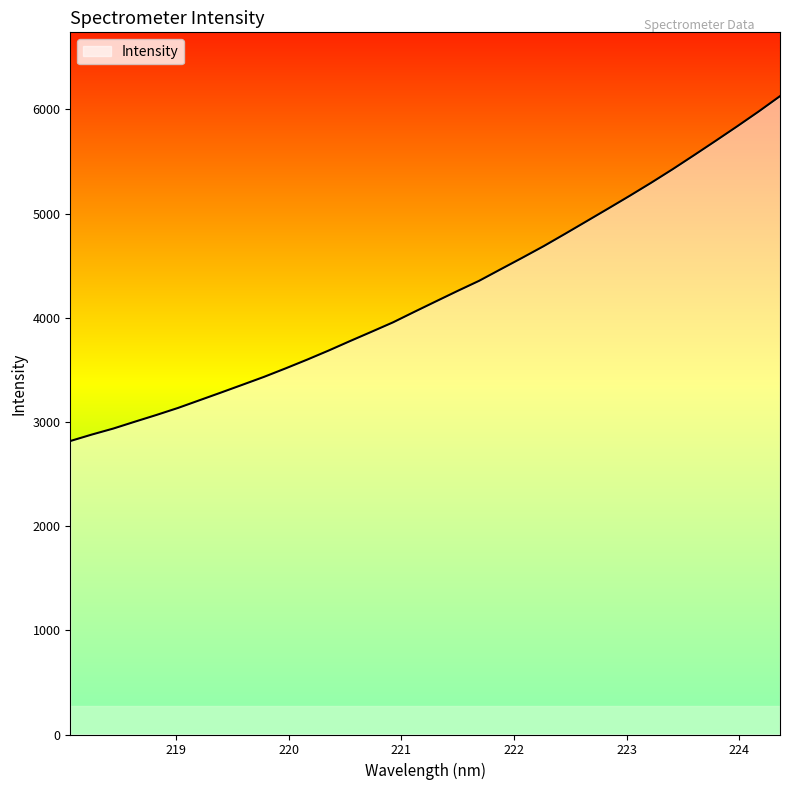

What is the greatest value displayed?

6127.9